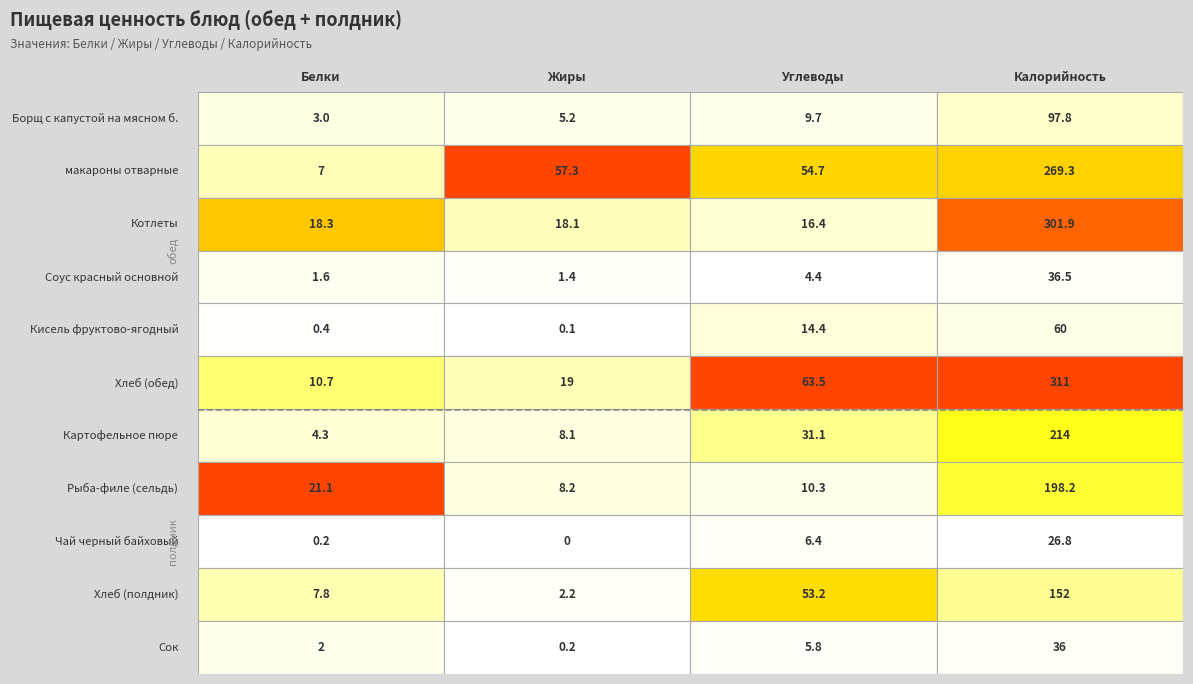

At which category is the sum across all series the highest?

Калорийность